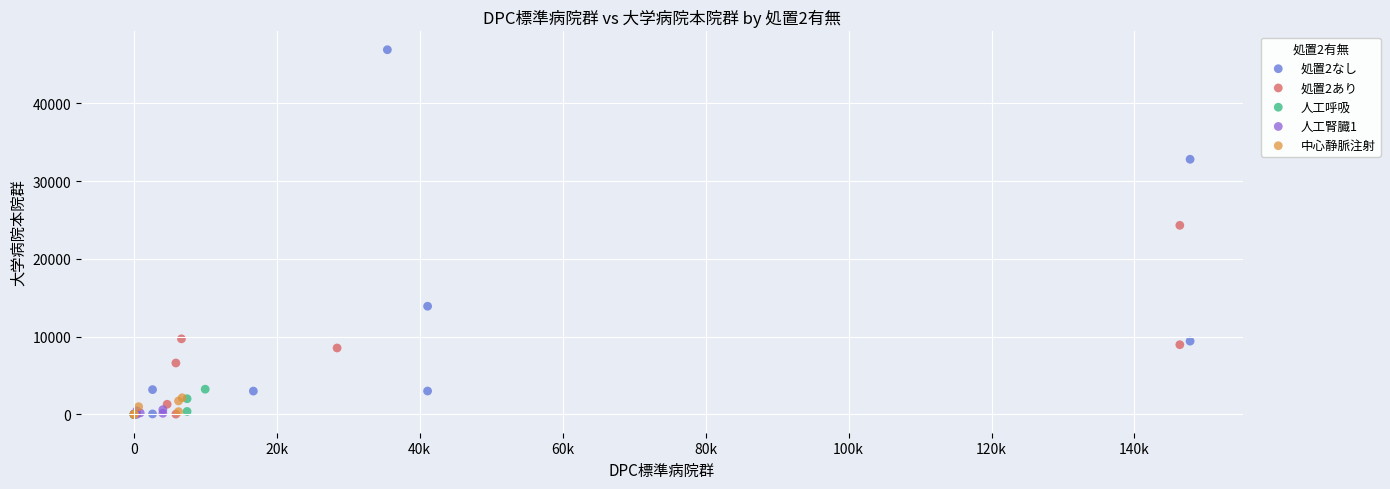

Which series reaches the maximum Y coordinate?

処置2なし